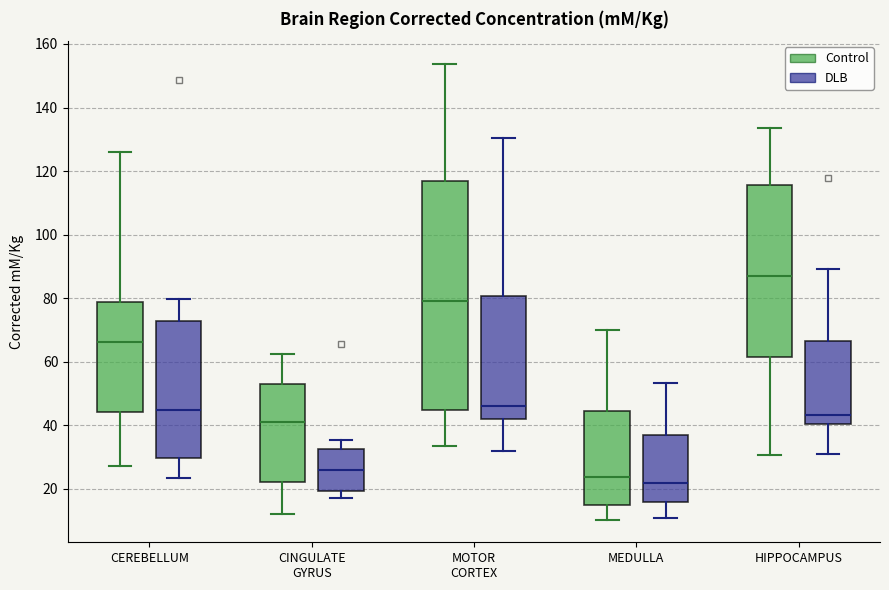

Which box has the highest median line?

HIPPOCAMPUS (Control)